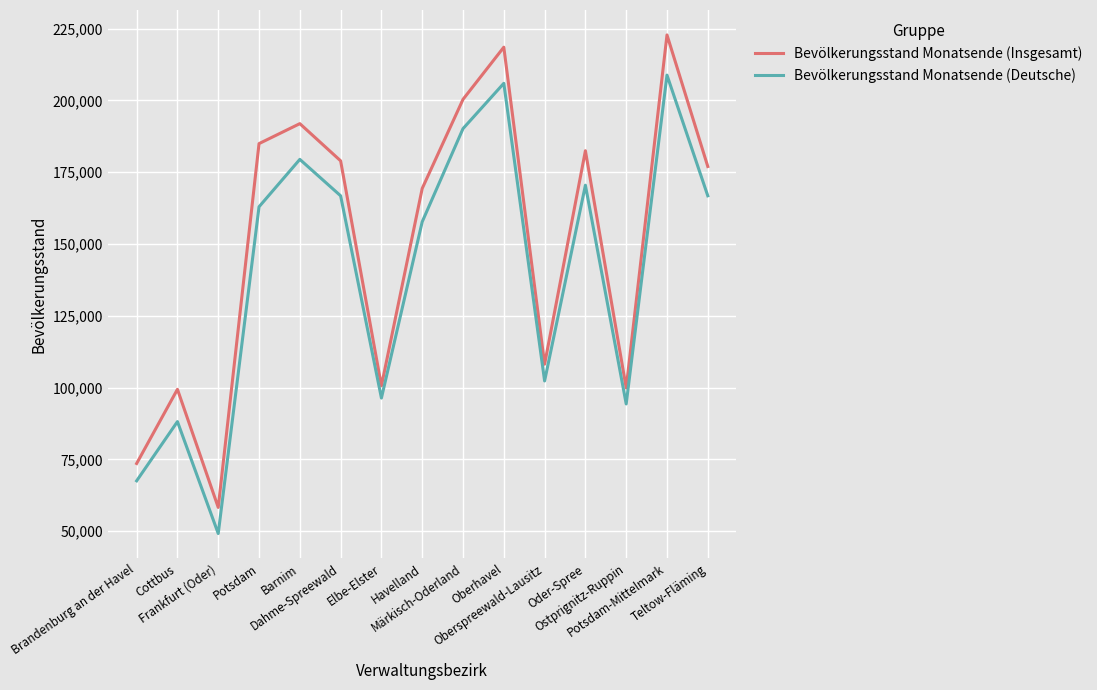

Read the Bevölkerungsstand Monatsende (Deutsche) value at Frankfurt (Oder).

49200